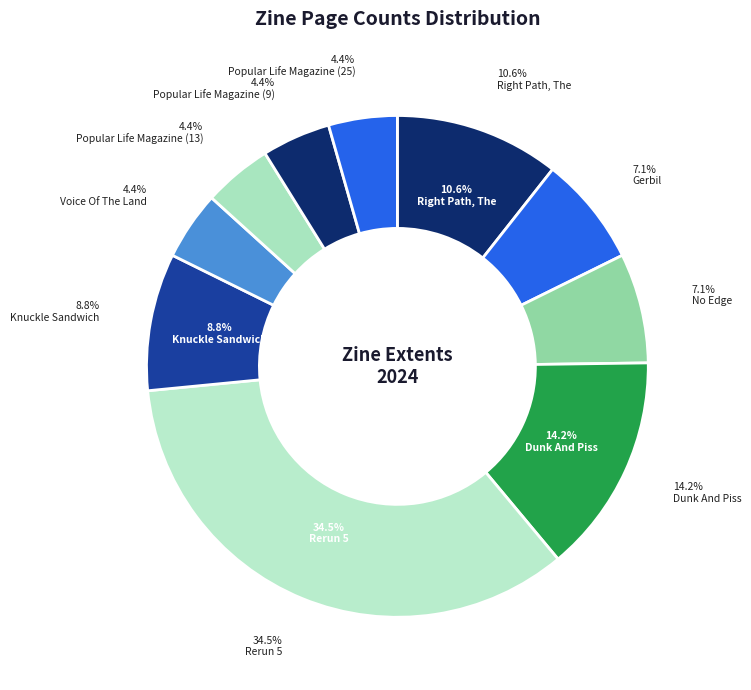

Which category has the biggest portion of the pie?

Rerun 5